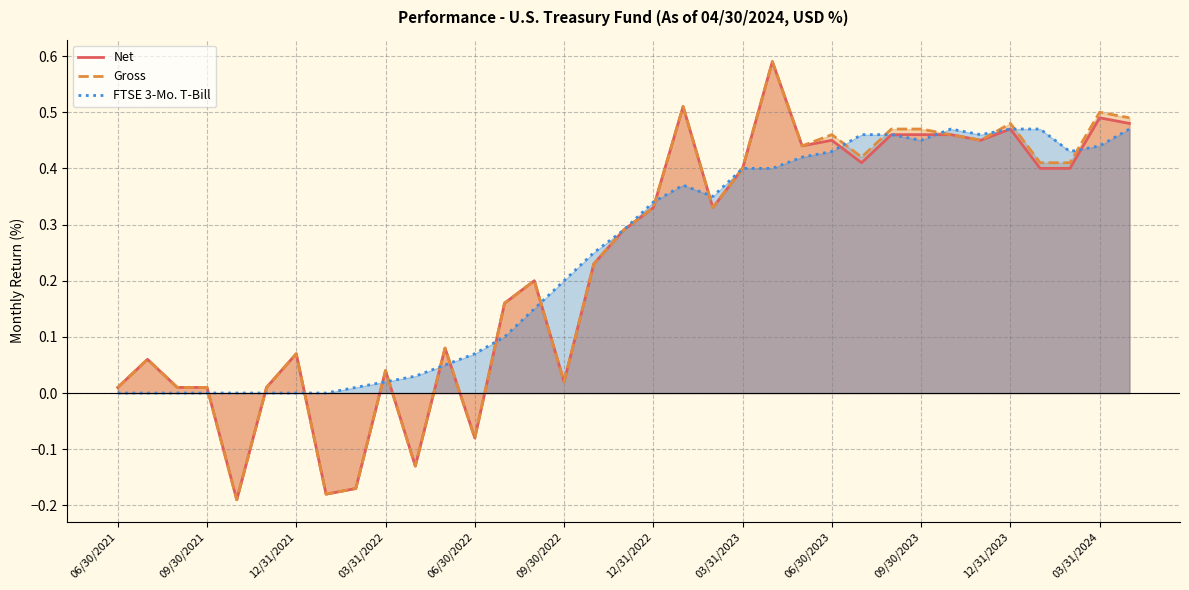

The Net series shows 0.3 at 06/30/2023. True or false?

False